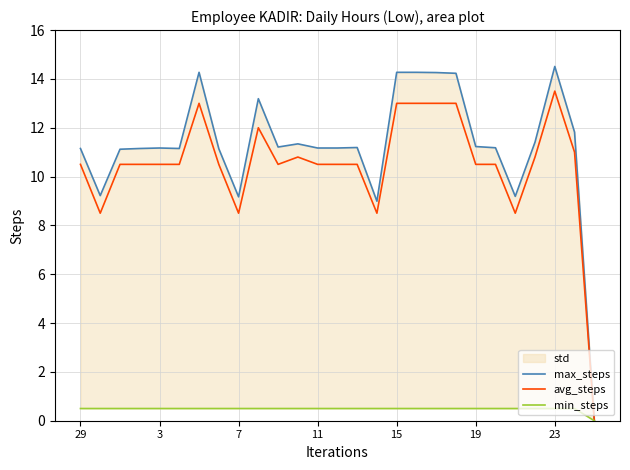

What is the highest value of the avg_steps series?

13.5